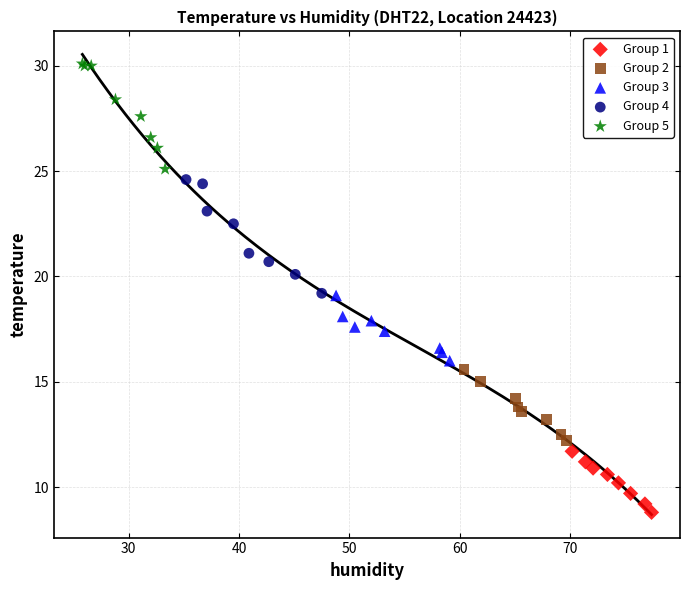

Which series has the widest spread of Y values?

Group 4